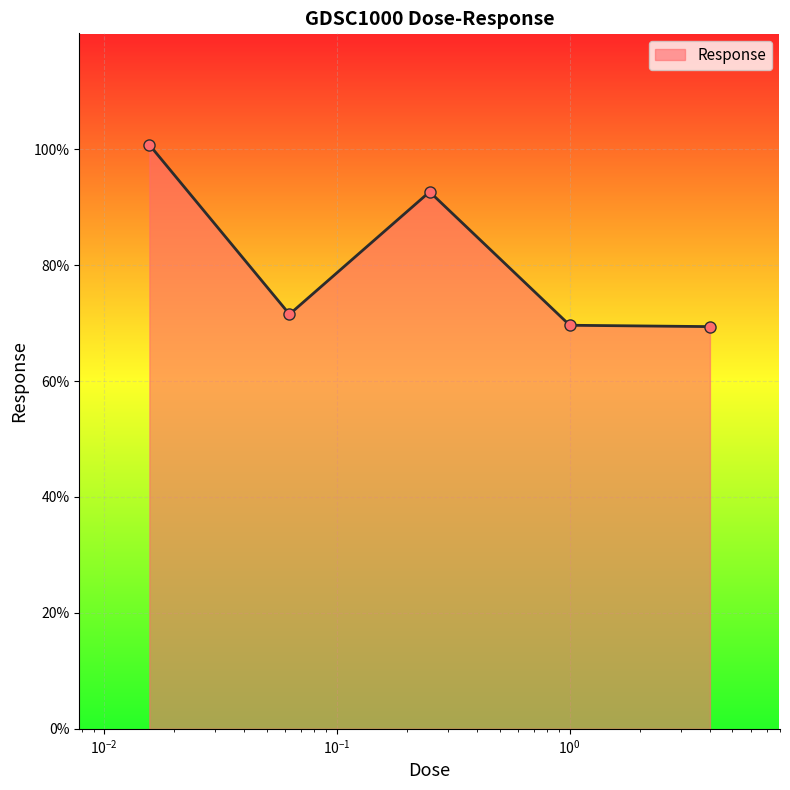

What is the minimum value shown in the chart?

69.4